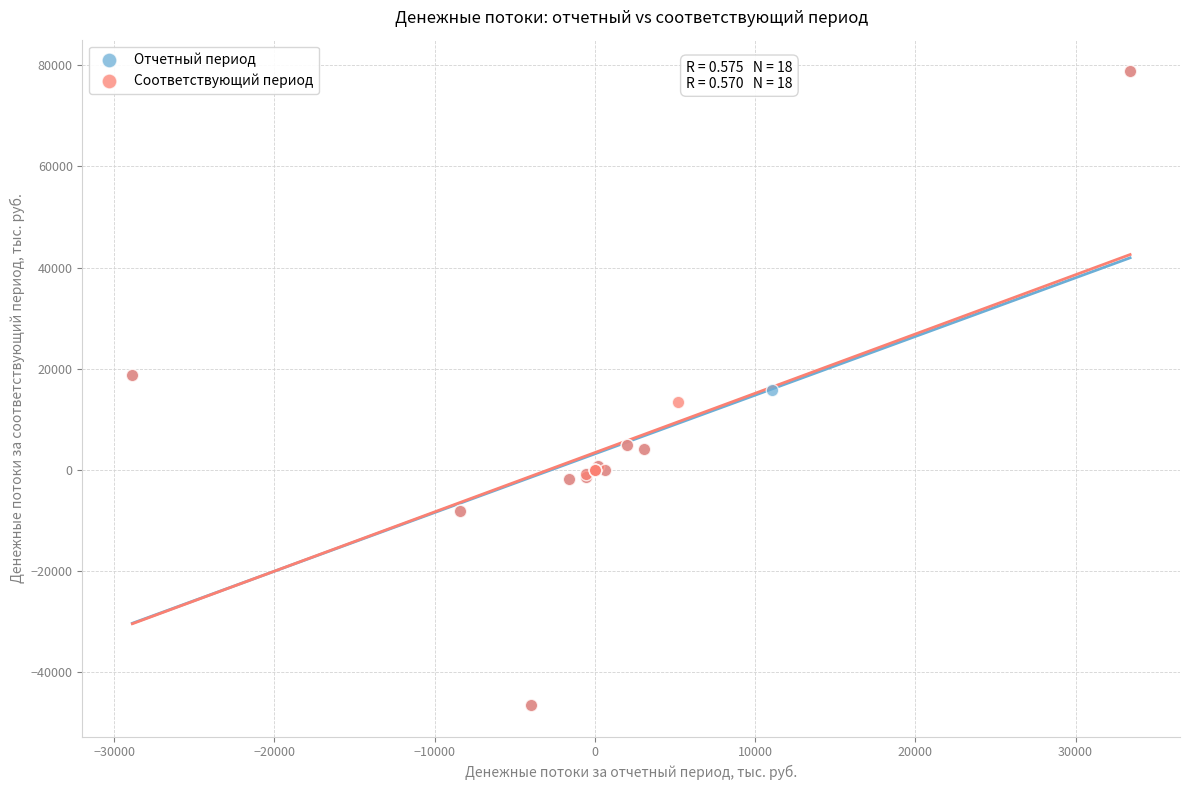

What are all the series names shown in the legend?

Отчетный период, Соответствующий период